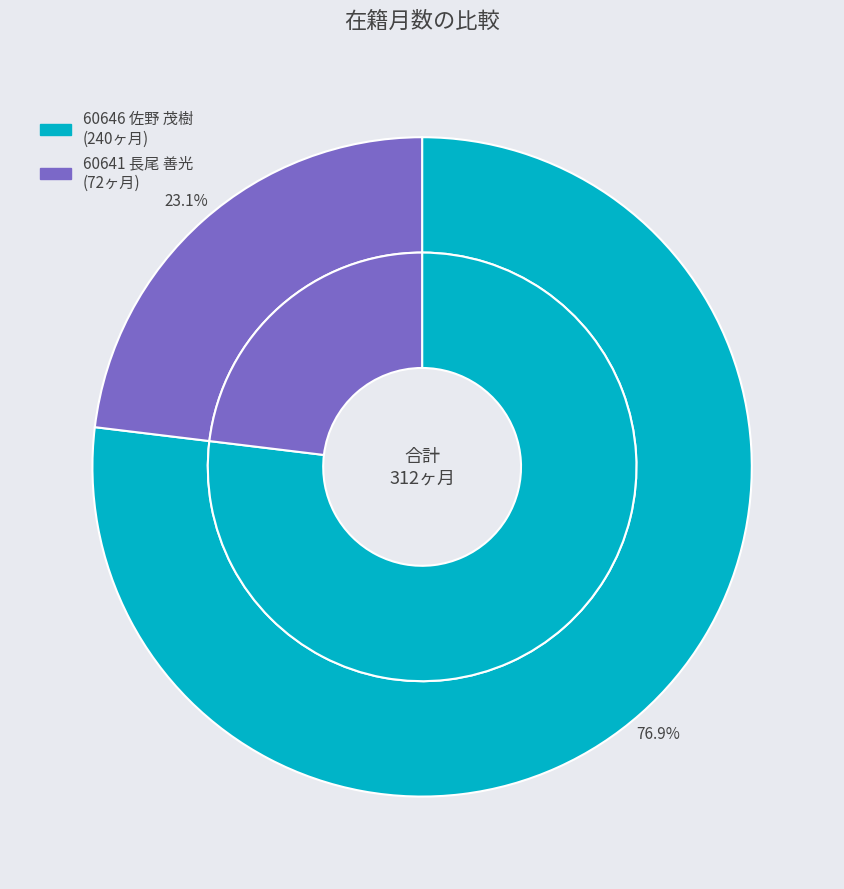

Is there any slice that represents more than half of the pie?

Yes